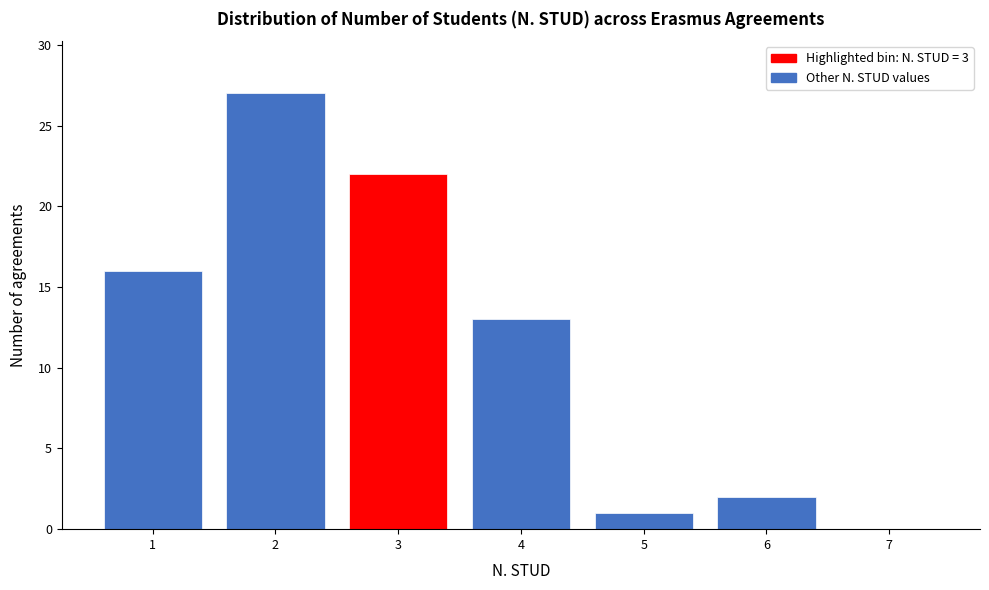

Reading left to right, list every bar in this chart as the range it spans on the x-axis followed by its height. The values are not printed on the chart, so give them approximately, as read against the axis.

0.5 to 1.5: 16
1.5 to 2.5: 27
2.5 to 3.5: 22
3.5 to 4.5: 13
4.5 to 5.5: 1
5.5 to 6.5: 2
6.5 to 7.5: 0